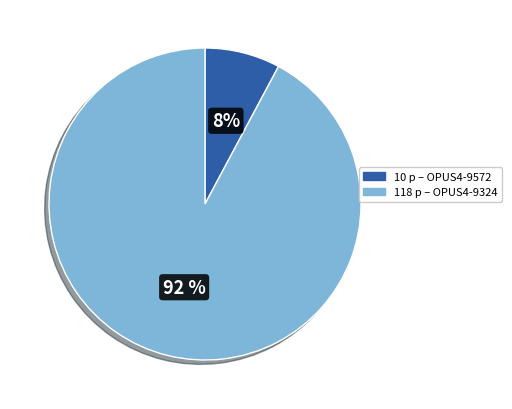

To the nearest percent, what is the average slice percentage?

50%